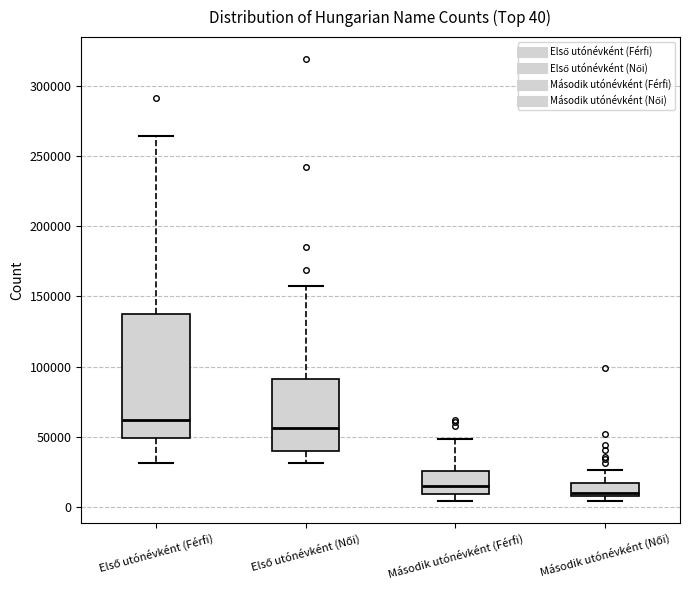

Which box is the tallest, from its lower edge to its upper edge?

Első utónévként (Férfi)